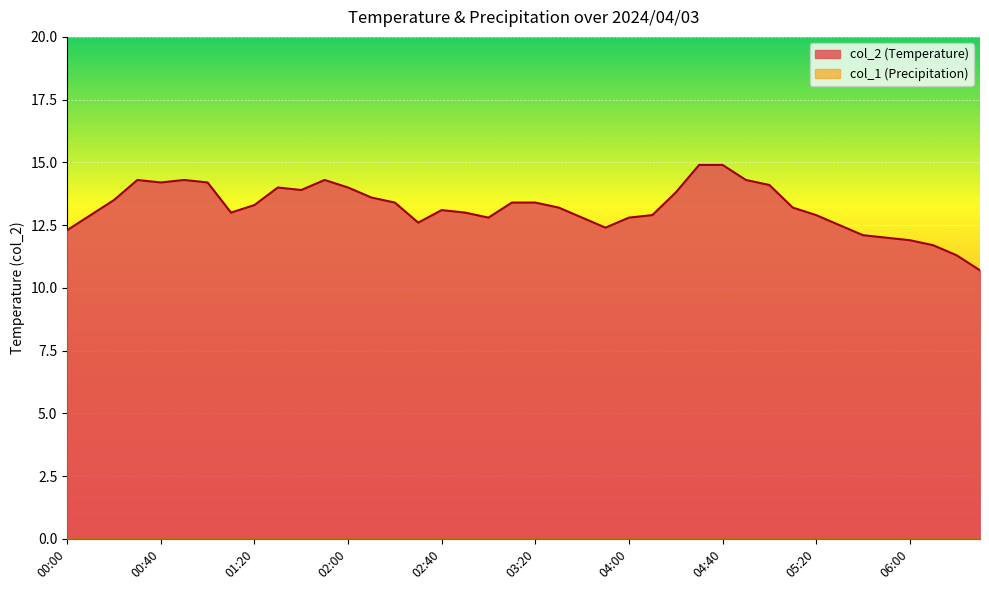

What is the value of the 30th point from the left?

14.3